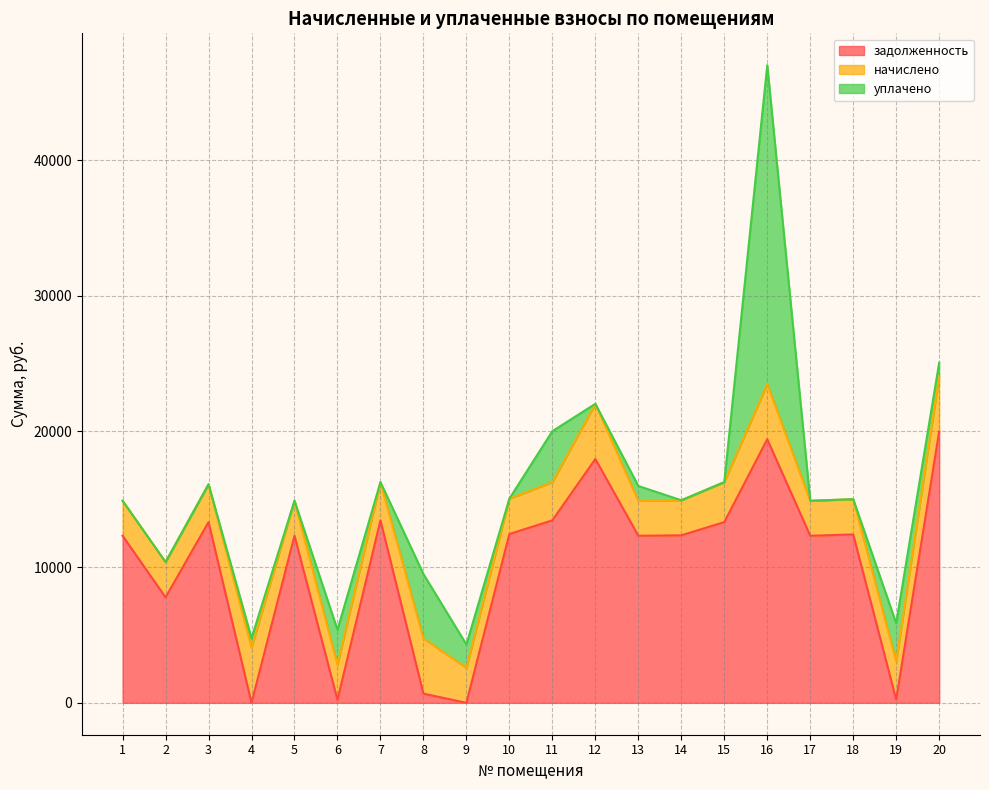

Is the value of уплачено at 11 greater than the value of задолженность at 16?

No